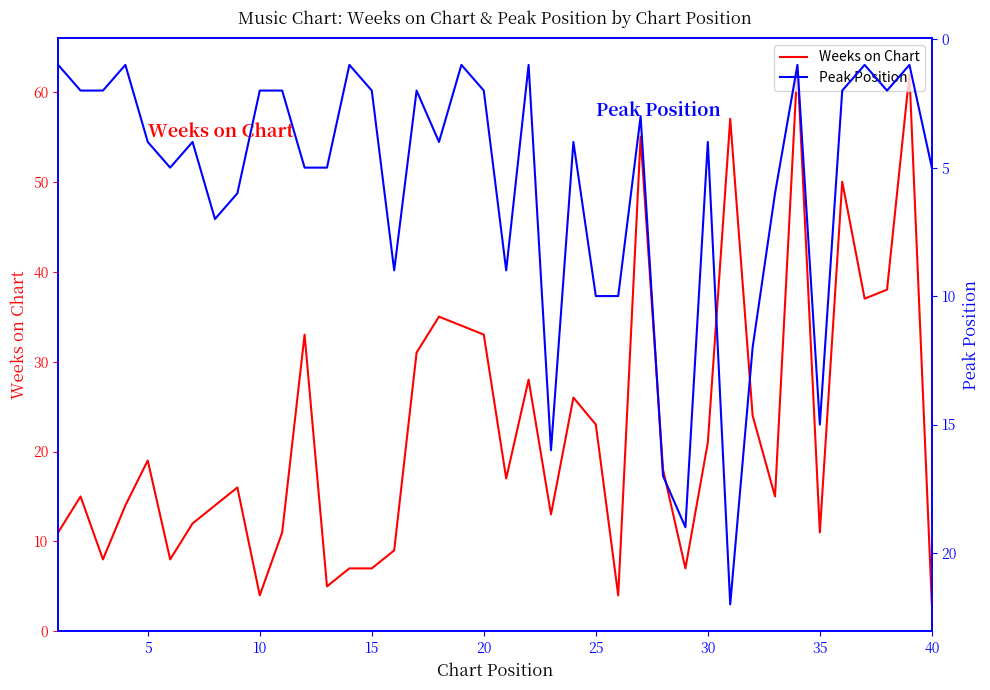

What is the highest value of the Peak Position series?

22